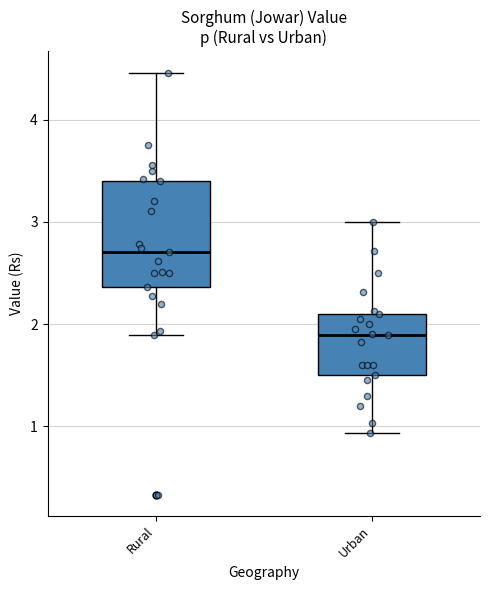

Comparing the boxes themselves (not the whiskers), which one is the tallest?

Rural